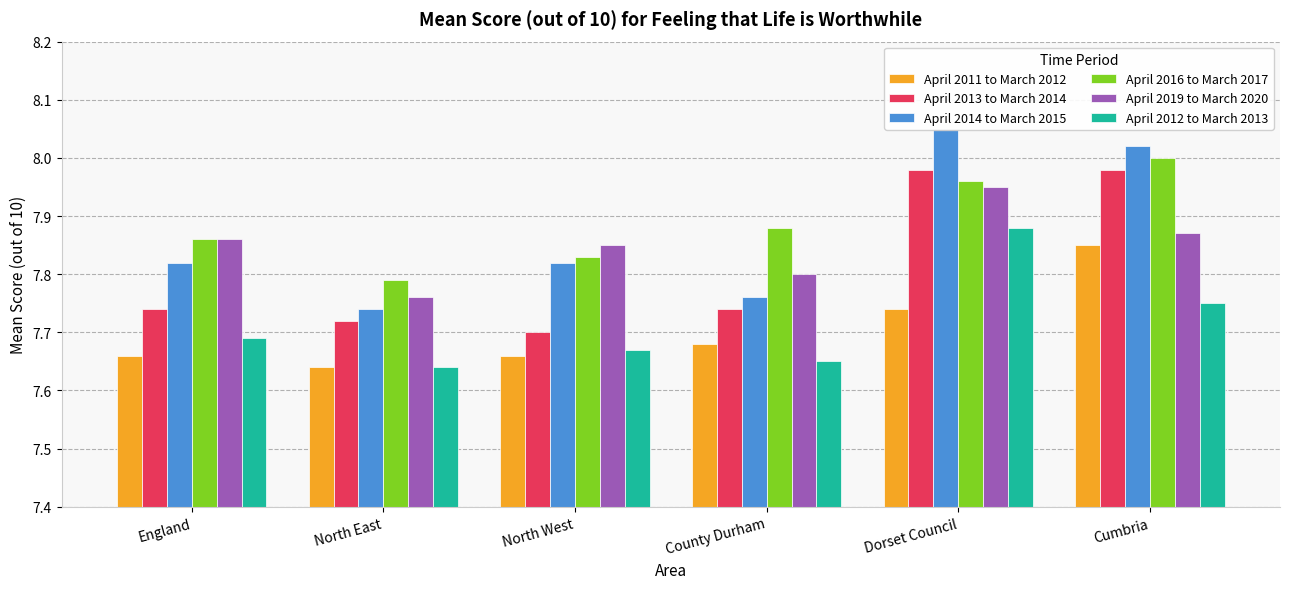

What are all the series names shown in the legend?

April 2011 to March 2012, April 2013 to March 2014, April 2014 to March 2015, April 2016 to March 2017, April 2019 to March 2020, April 2012 to March 2013